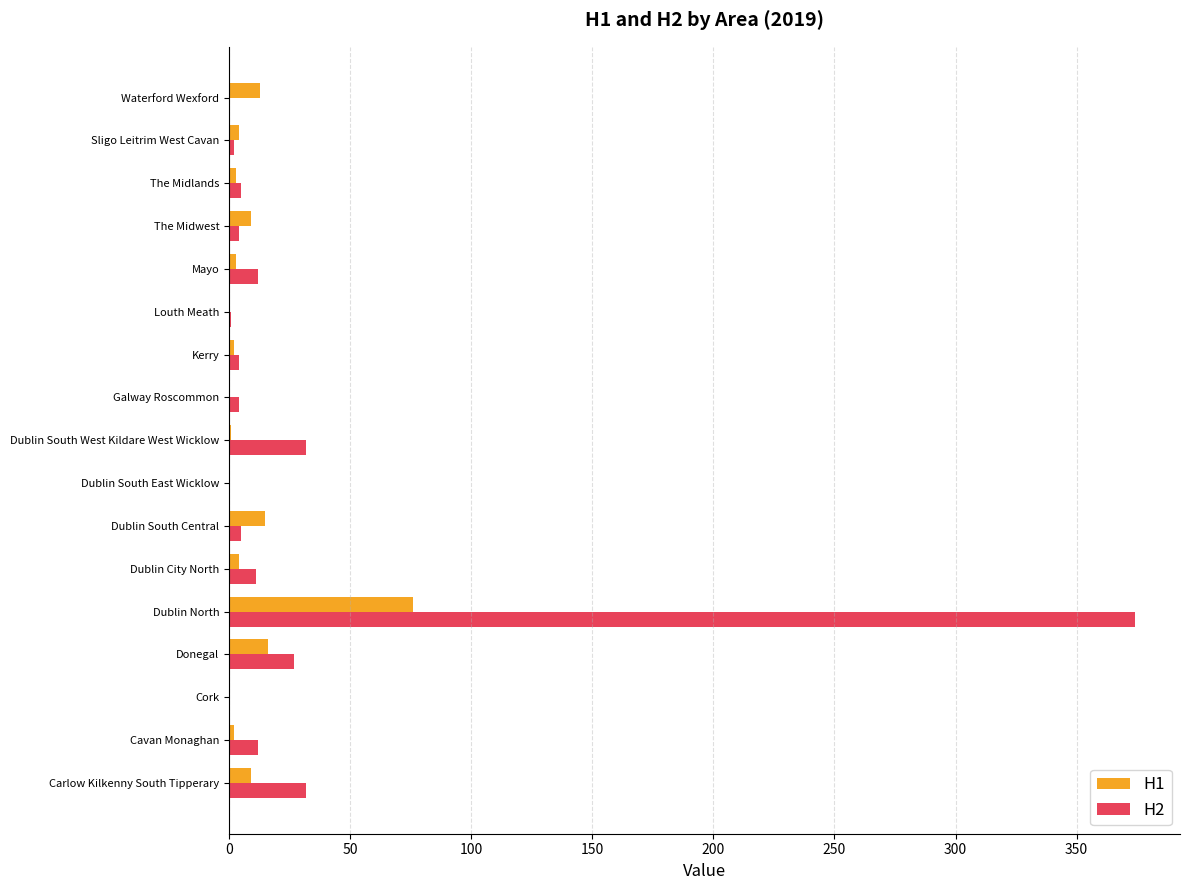

What is the greatest value displayed?

374